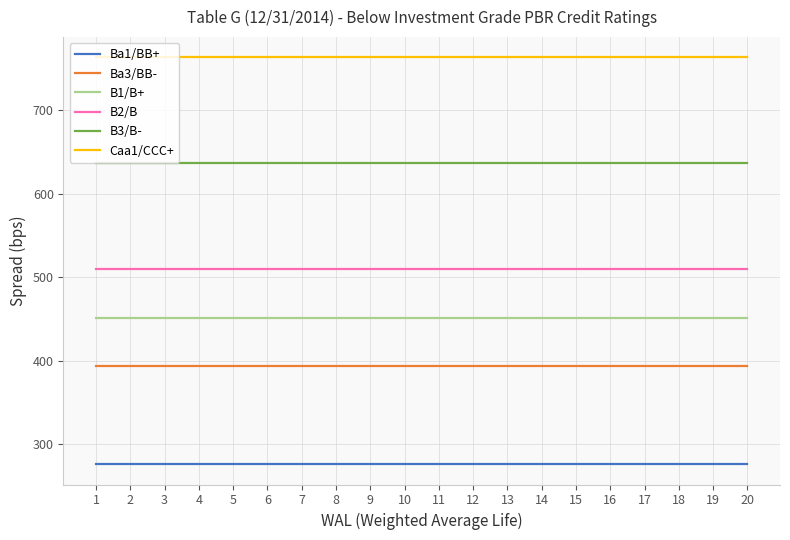

Is the value of B1/B+ at 15 greater than the value of Ba3/BB- at 2?

Yes